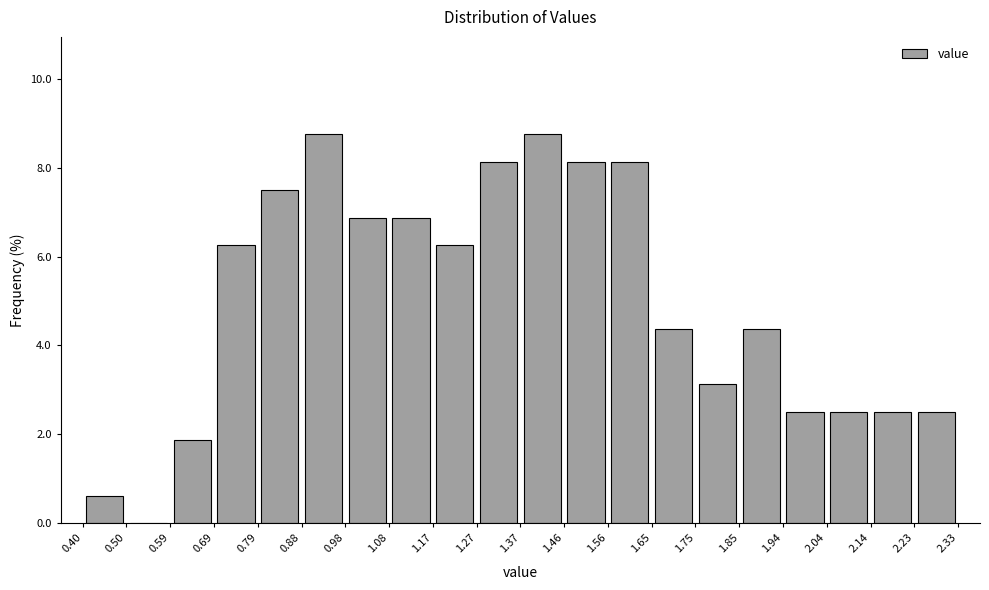

Reading left to right, list every bar in this chart as the range it spans on the x-axis followed by its height. The values are not printed on the chart, so give them approximately, as read against the axis.

0.40 to 0.50: 0.6
0.50 to 0.59: 0
0.59 to 0.69: 1.8
0.69 to 0.79: 6.2
0.79 to 0.88: 7.6
0.88 to 0.98: 8.8
0.98 to 1.08: 6.8
1.08 to 1.17: 6.8
1.17 to 1.27: 6.2
1.27 to 1.37: 8.2
1.37 to 1.46: 8.8
1.46 to 1.56: 8.2
1.56 to 1.65: 8.2
1.65 to 1.75: 4.4
1.75 to 1.85: 3.2
1.85 to 1.94: 4.4
1.94 to 2.04: 2.6
2.04 to 2.14: 2.6
2.14 to 2.23: 2.6
2.23 to 2.33: 2.6